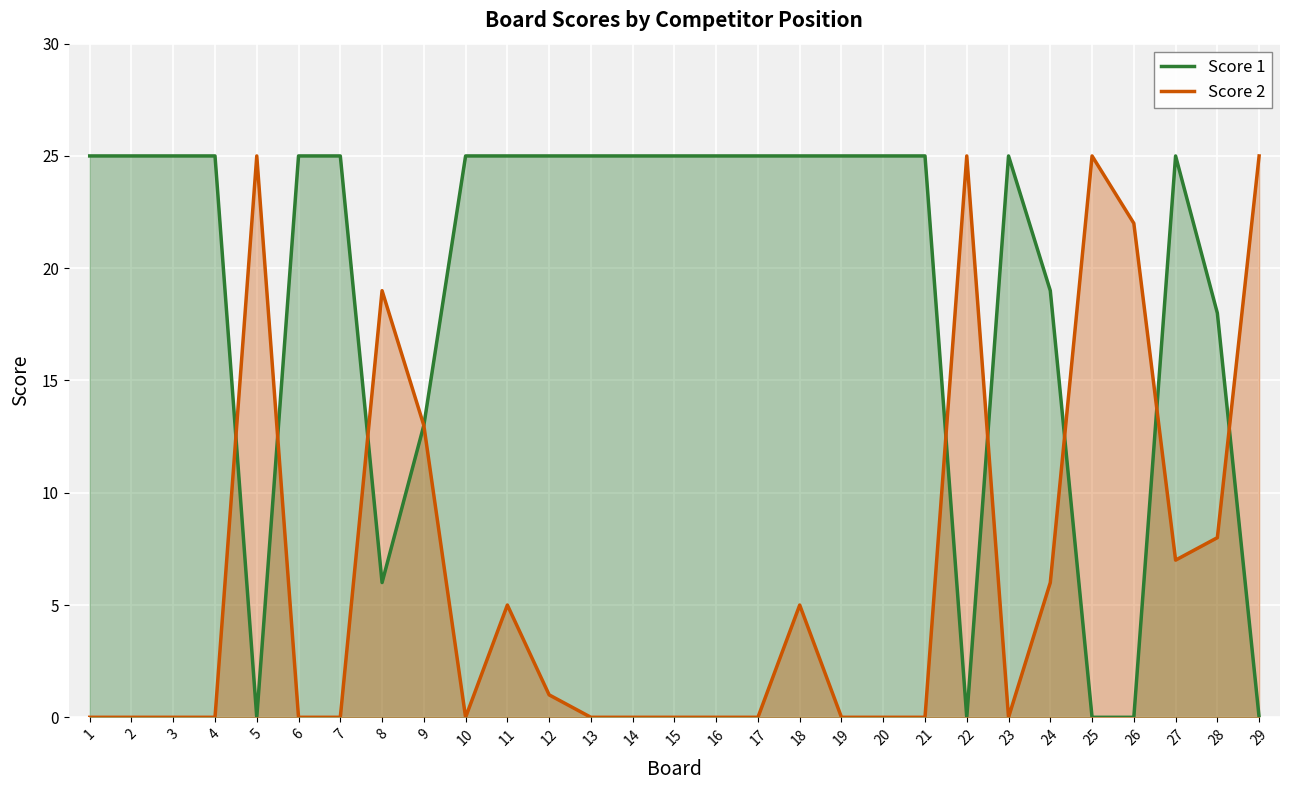

Between 8 and 24, which series saw the biggest shift?

Score 1